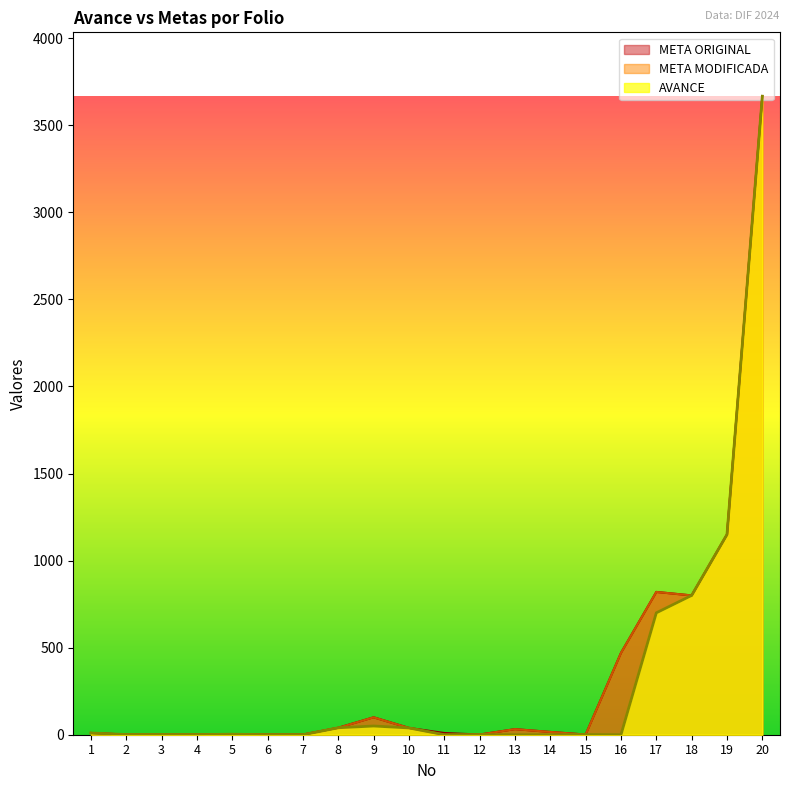

In META ORIGINAL, how many points are lower than both neighbors (excluding endpoints)?

3